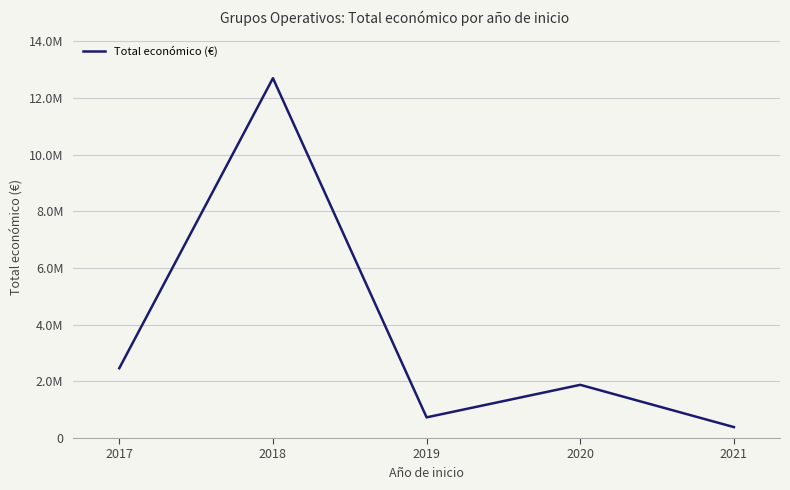

Which category has the highest value across all series?

2018